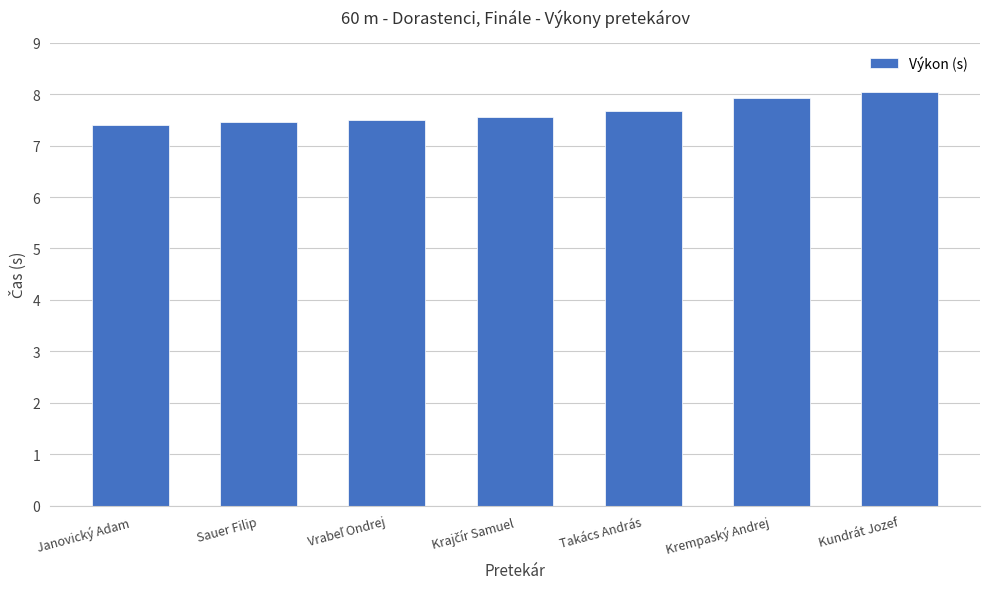

What position from the right is Krempaský Andrej?

2